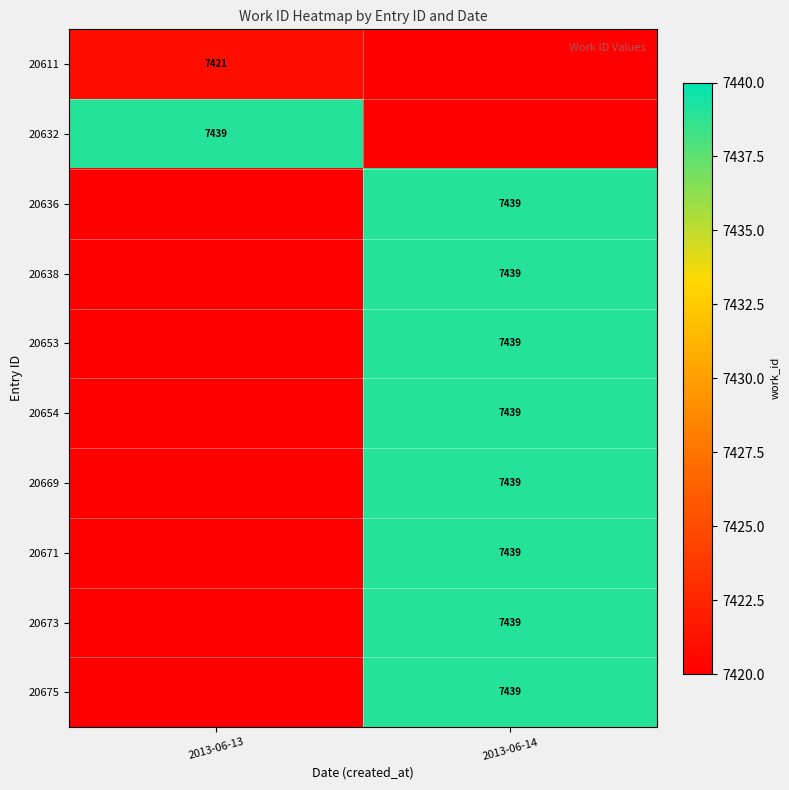

Is it true that 20669 equals 3397 at 2013-06-14?

False